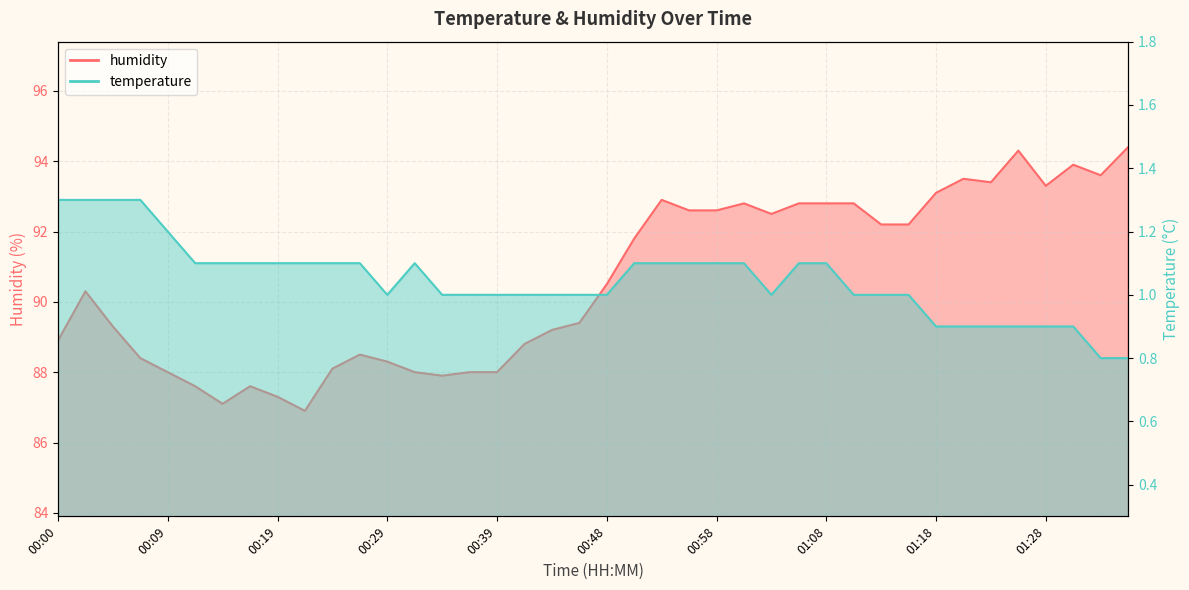

In temperature, how many points are higher than both neighbors (excluding endpoints)?

1